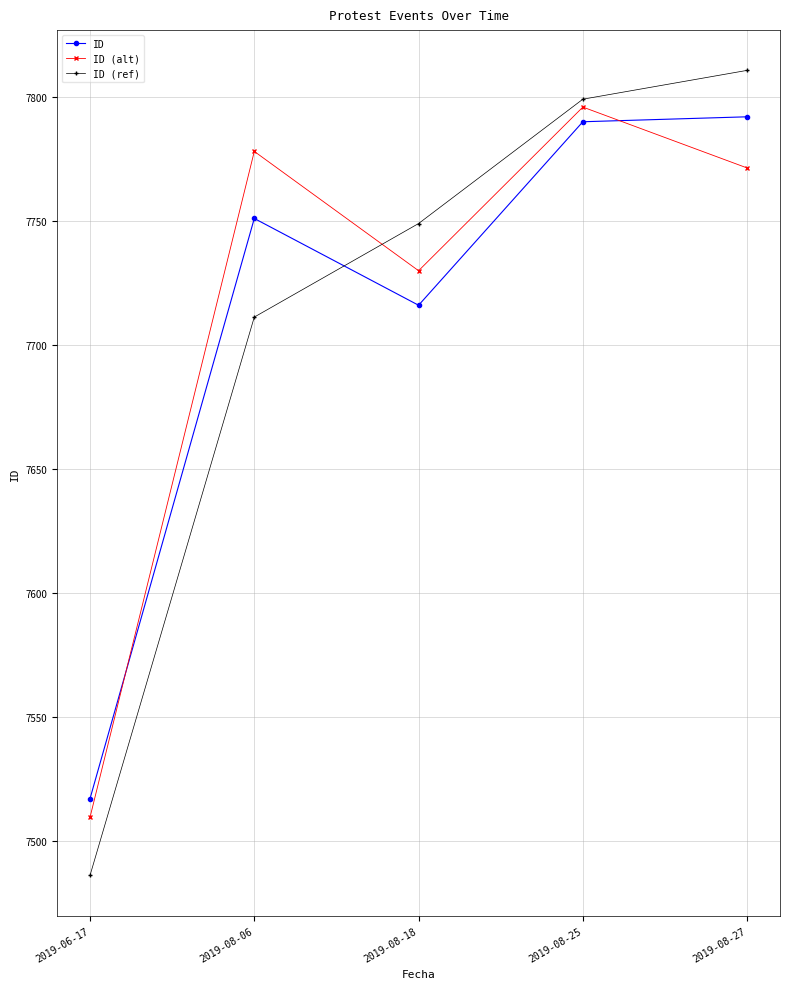

How many data points does each series have?

5